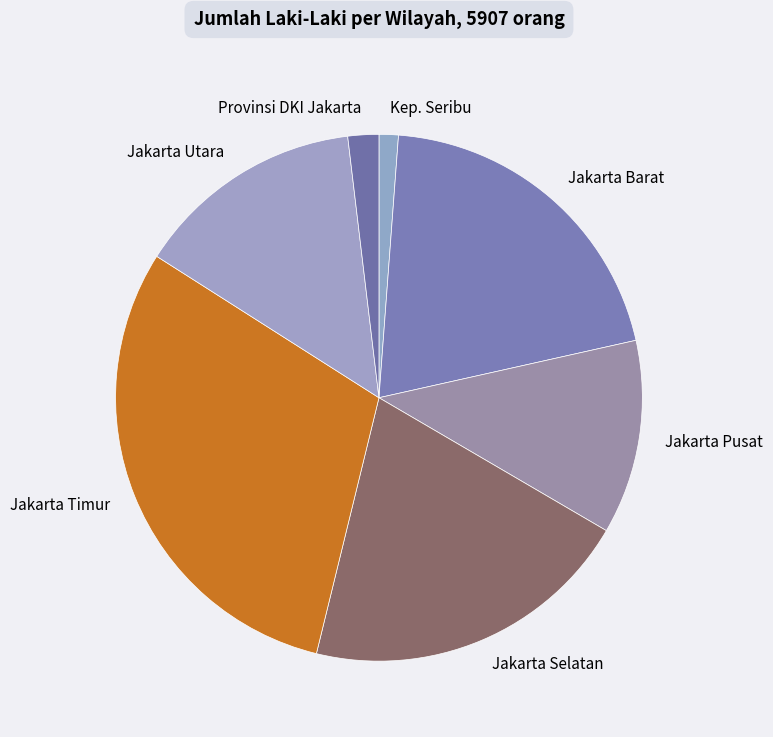

What is the largest slice in the pie chart?

Jakarta Timur